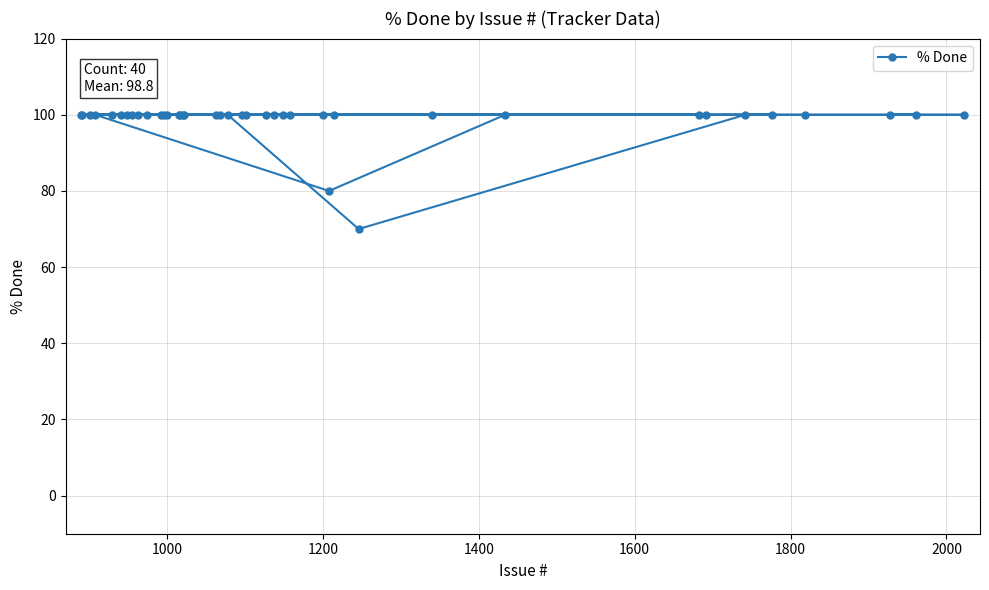

What is the value of the 16th point from the left?

100